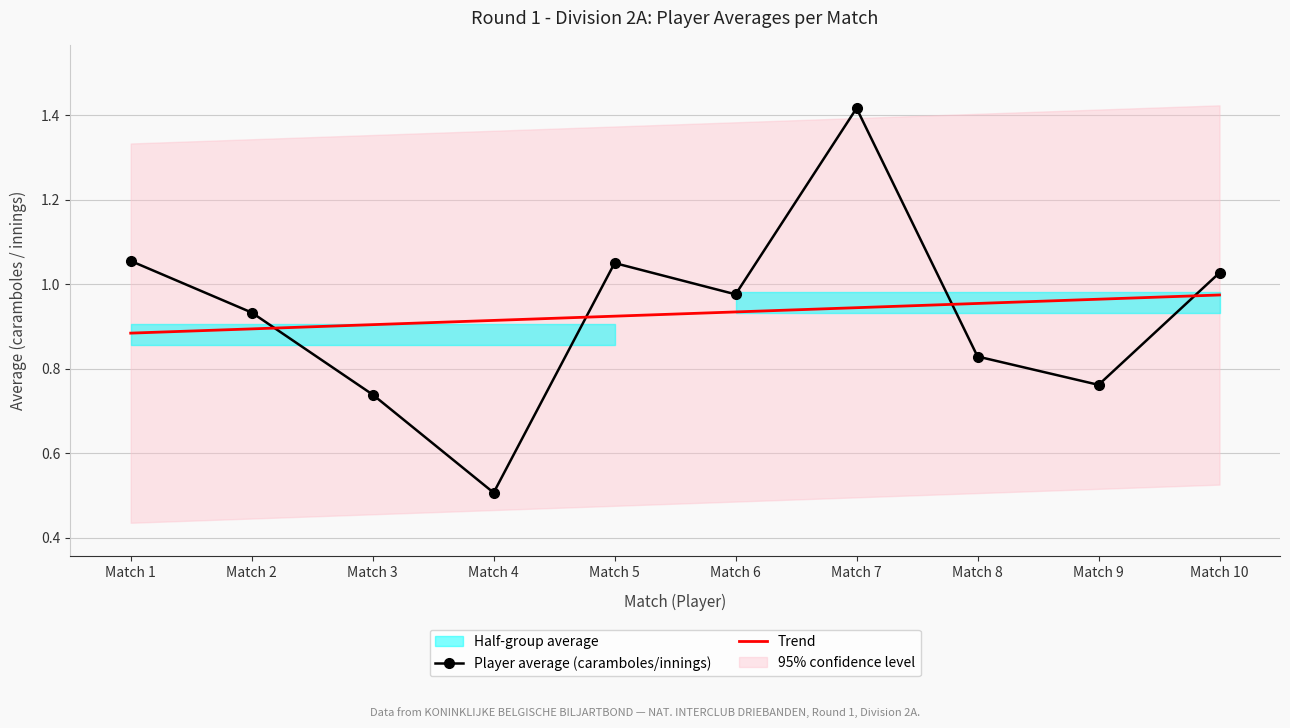

Is it true that Player average (caramboles/innings) equals 0.9 at Match 2?

True